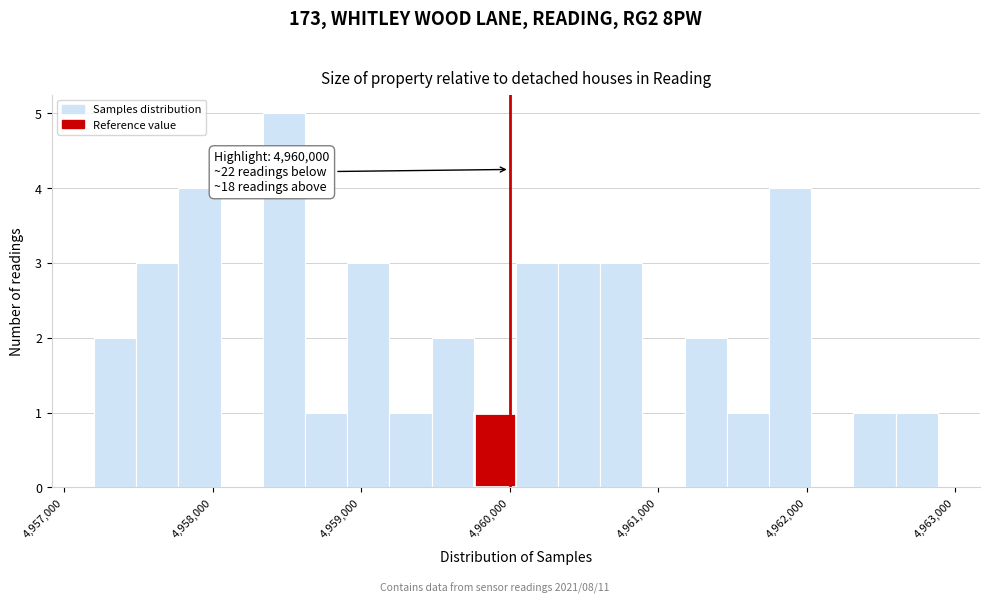

Read against the x-axis, roughly where is the centre of the tallest bar?

4958500